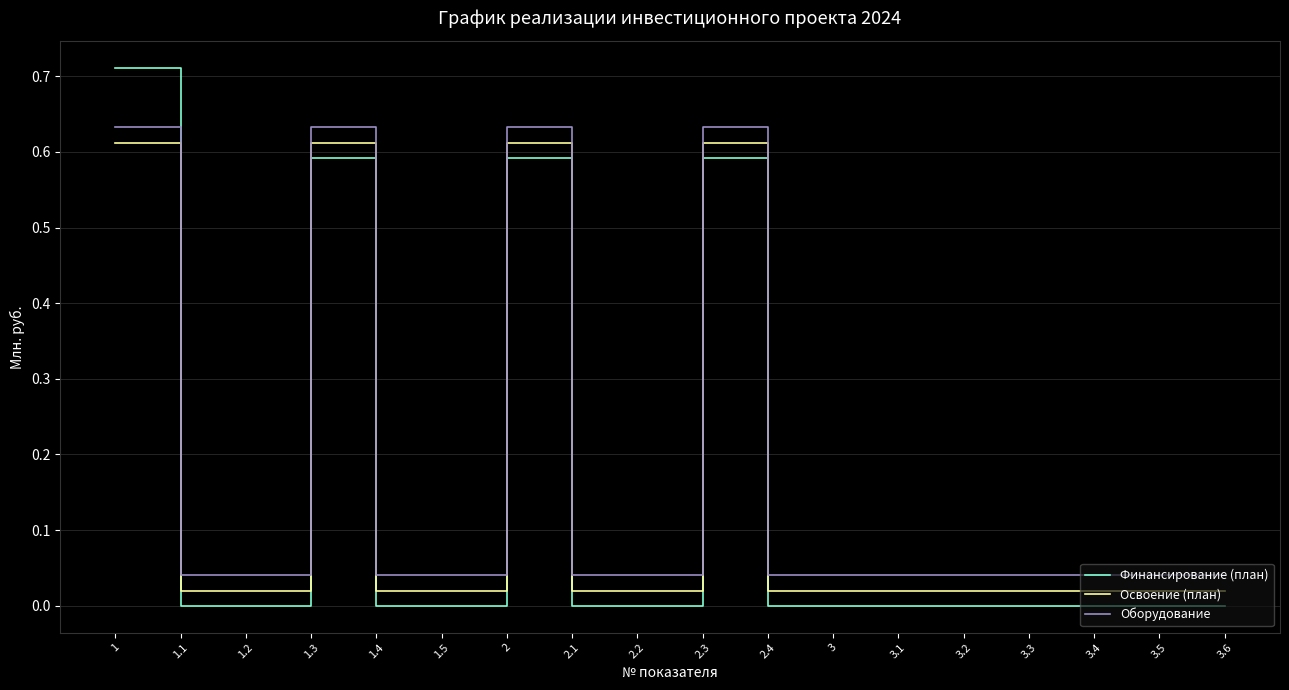

What position from the right is 3?

7